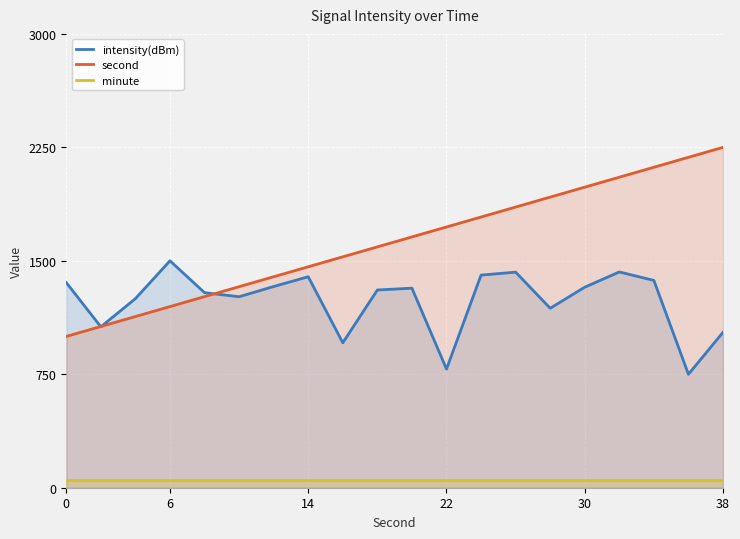

How many lines are shown in the chart?

3